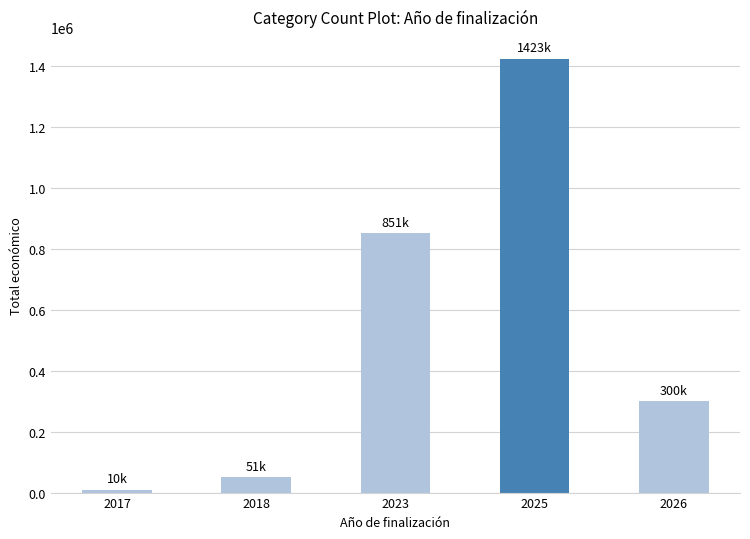

What is the sum of all values?

2634974